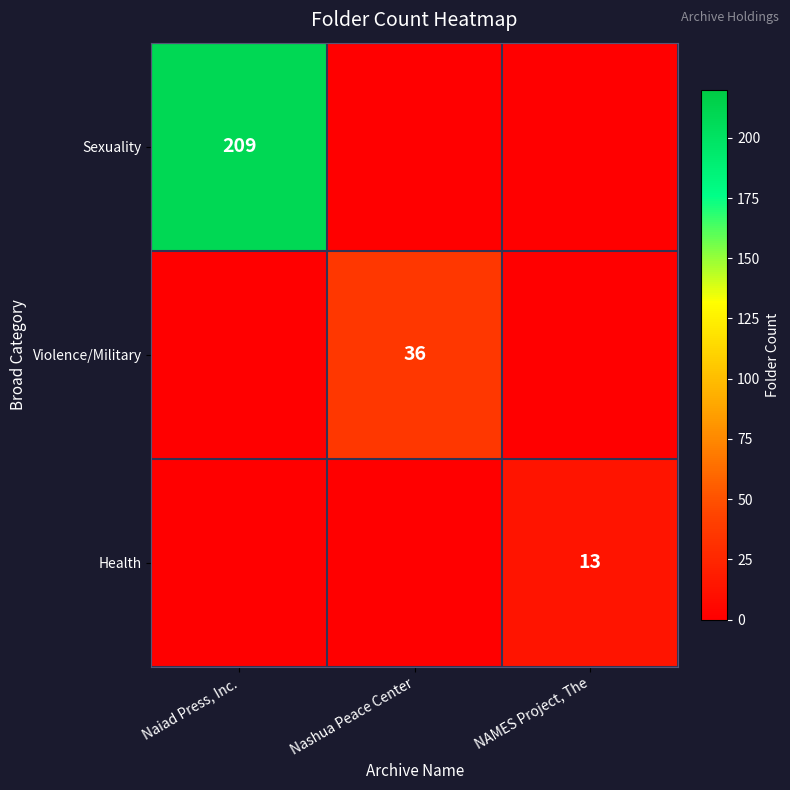

The Health series shows 6 at NAMES Project, The. True or false?

False